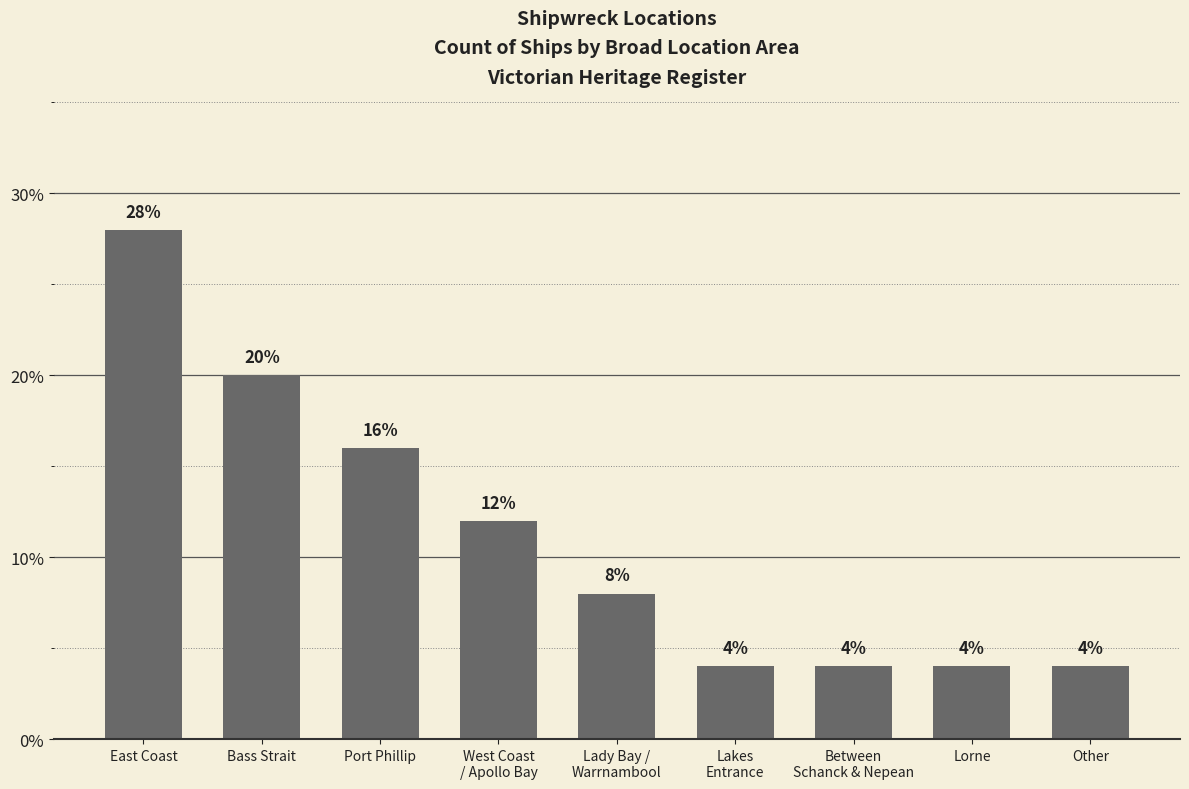

What is the greatest value displayed?

28.0